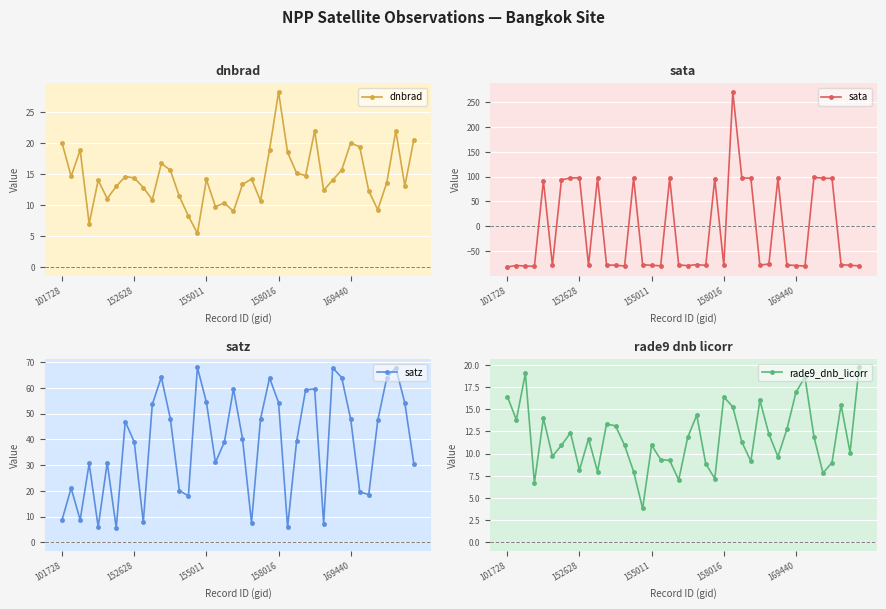

What is the minimum value shown in the chart?

-81.7